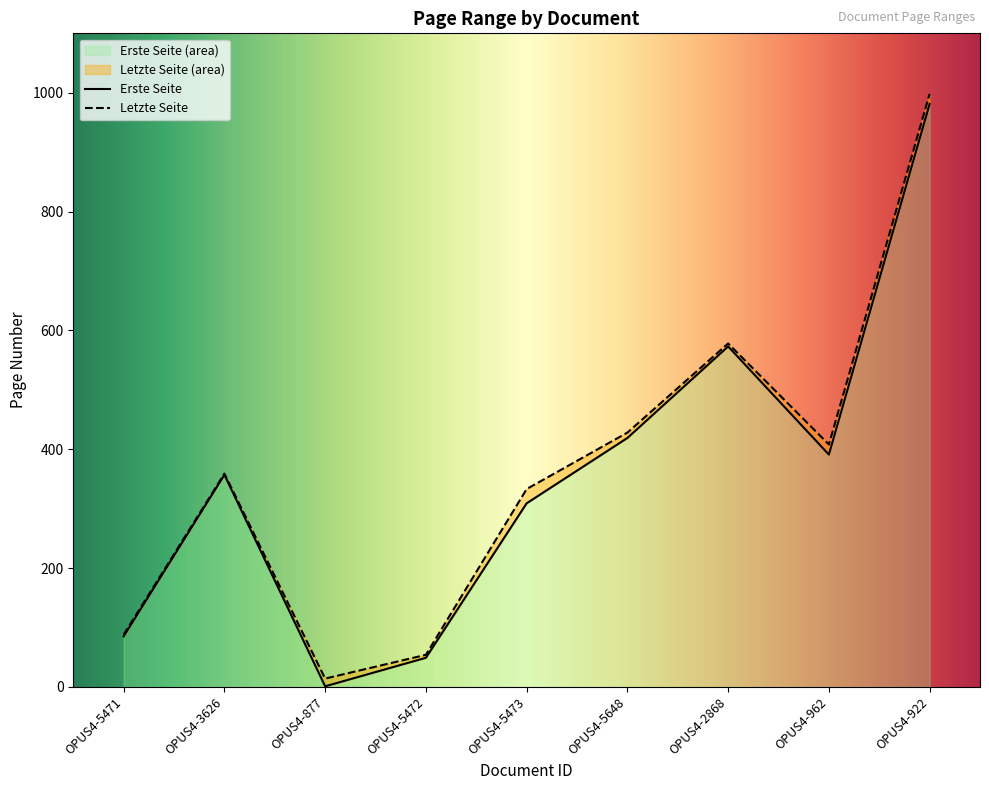

What is the highest value of the Letzte Seite series?

998